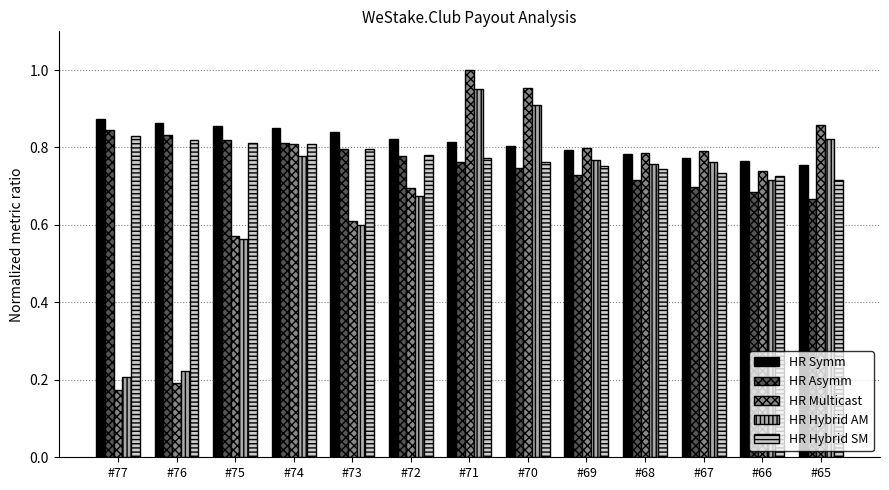

Is it true that HR Hybrid SM equals 1.4 at #72?

False